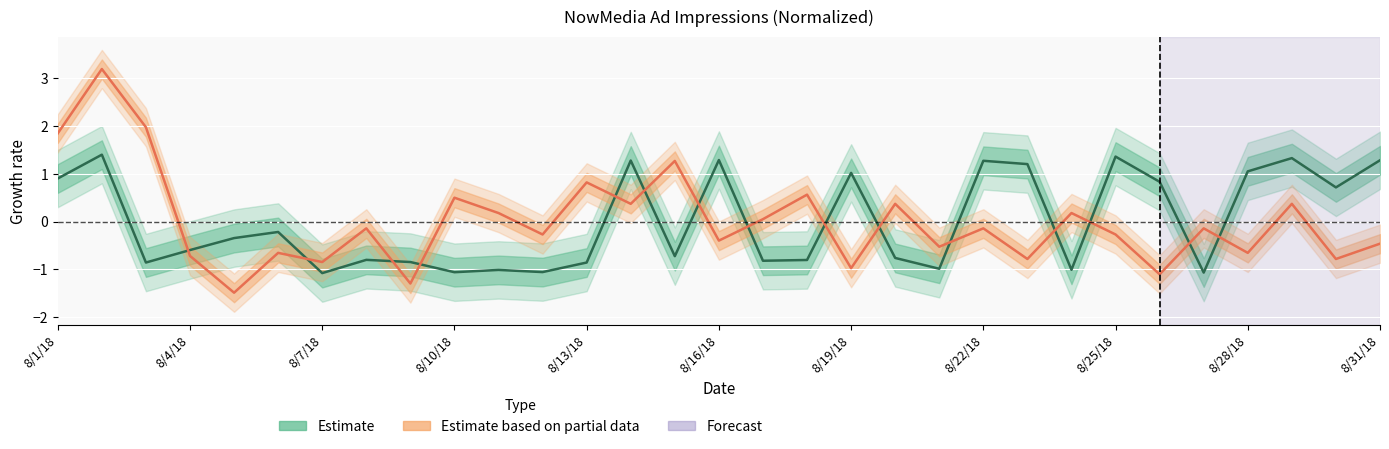

True or false: NewsFeed_impressions has a value of 0.3 at 8/11/18.

False